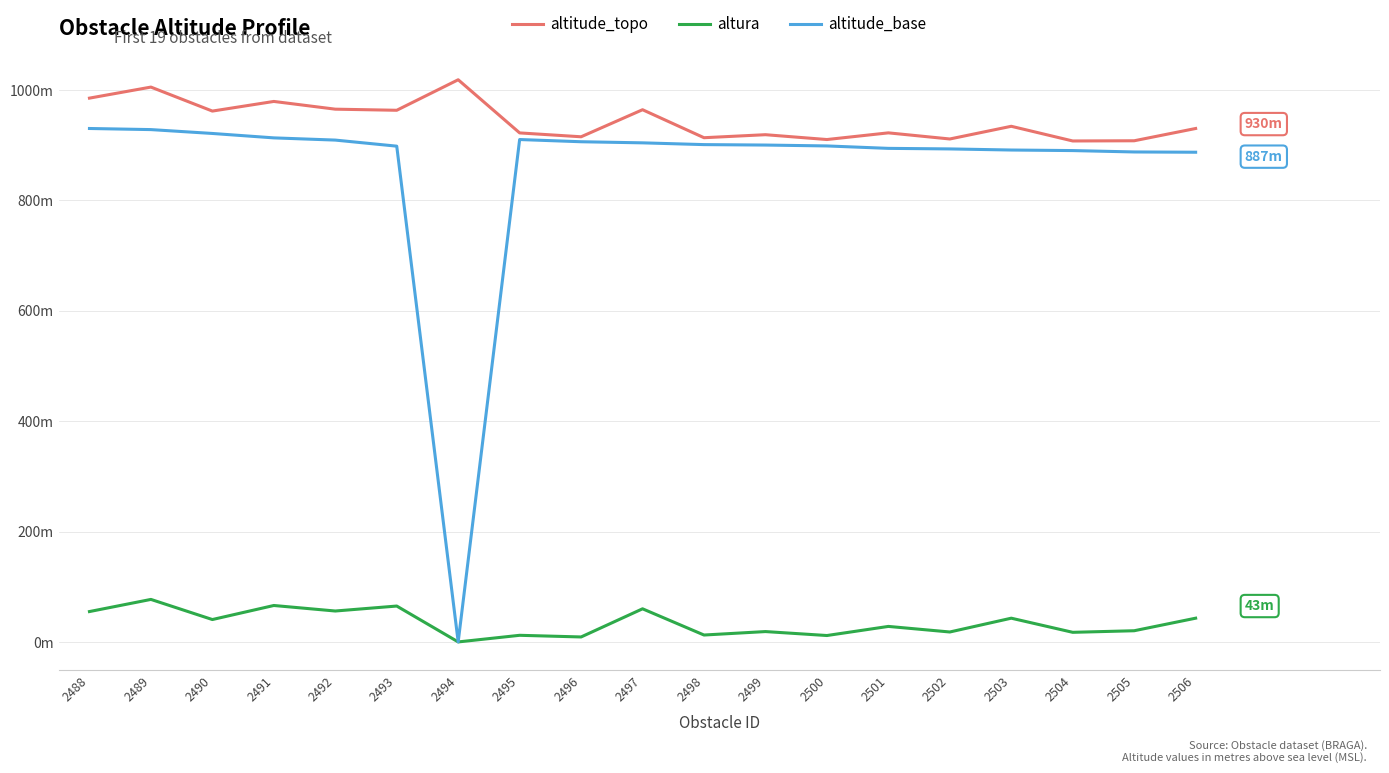

True or false: altitude_topo has more than 0 interior local peaks.

True